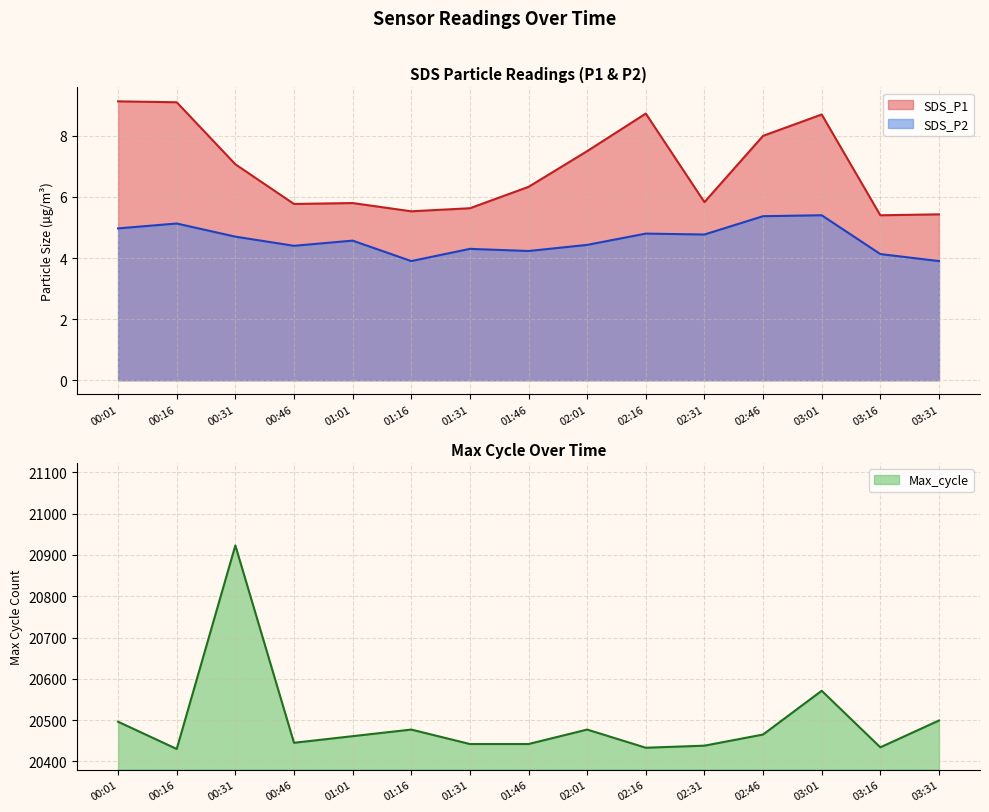

Count the number of categories in the chart.

15